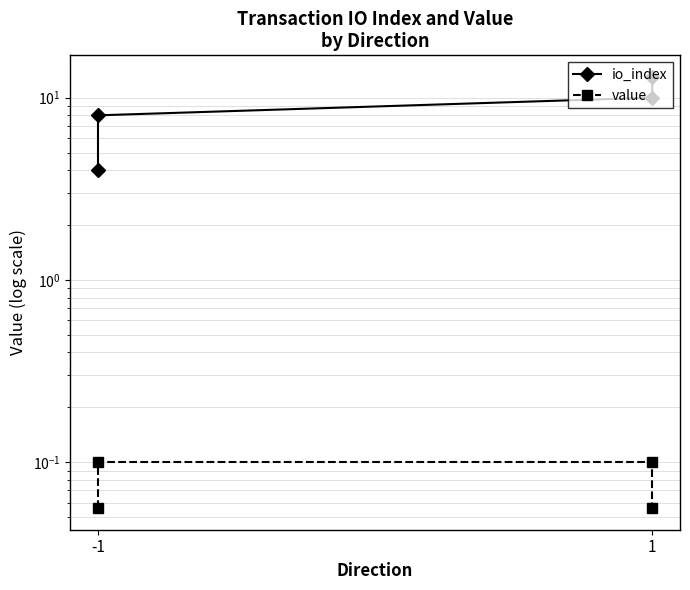

Between -1 and 1, which series saw the biggest shift?

io_index